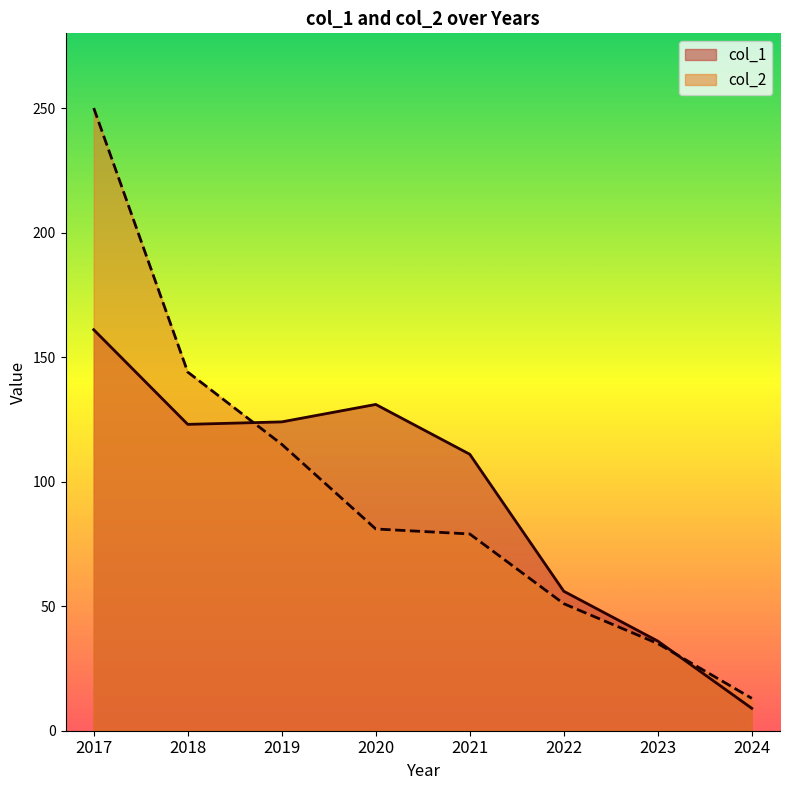

Where do col_1 and col_2 first cross each other?

2018 and 2019